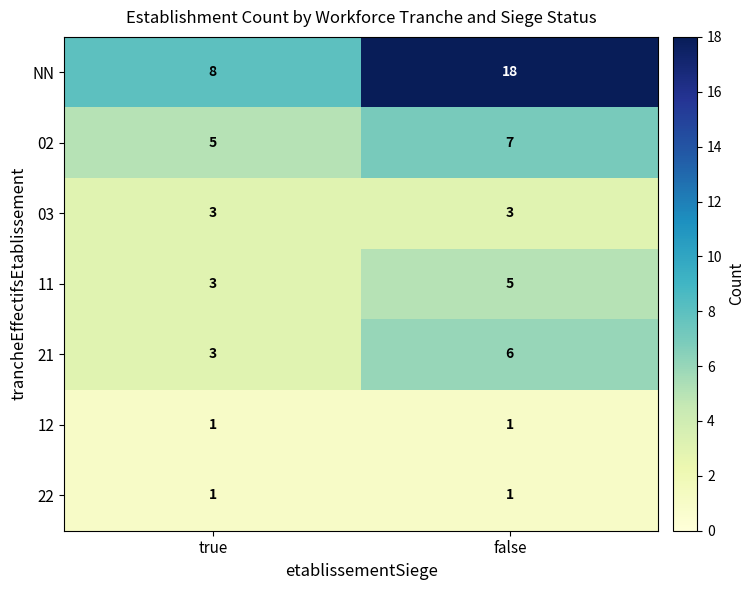

Is the value of 12 at true greater than the value of 03 at true?

No